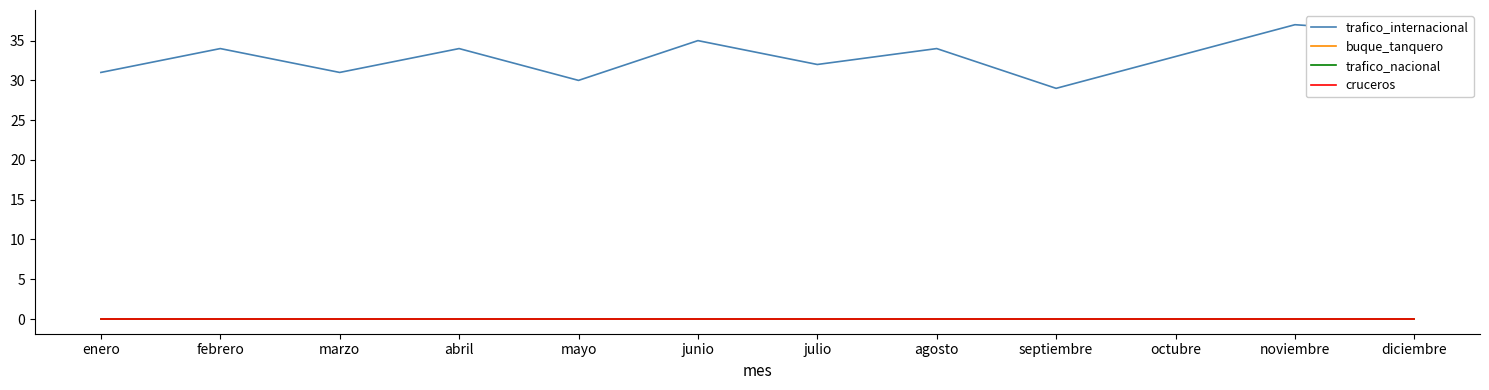

Does the chart display data point markers on the line(s)?

No